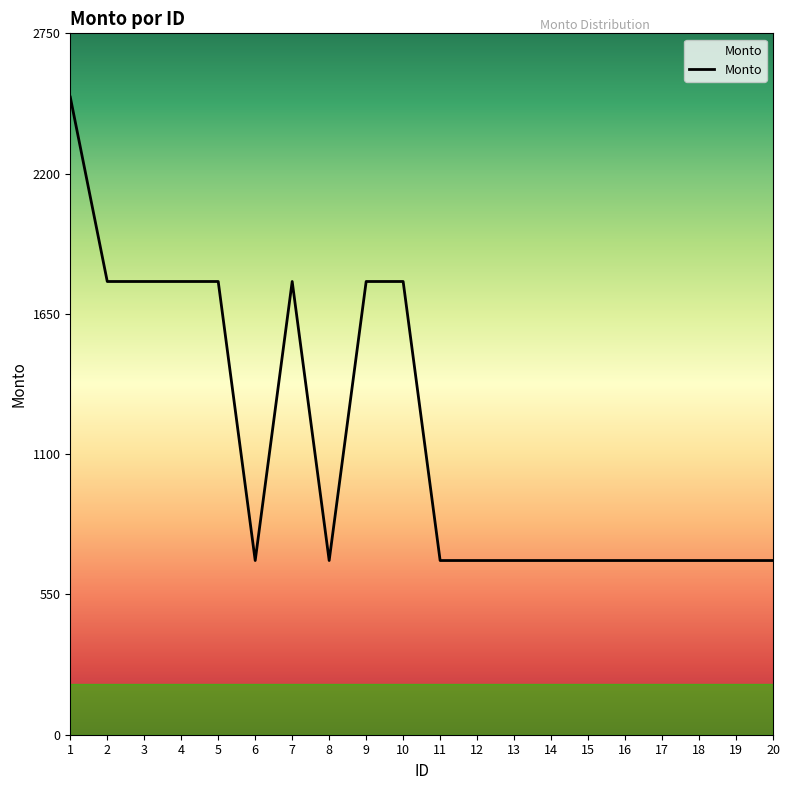

What is the minimum value shown in the chart?

683